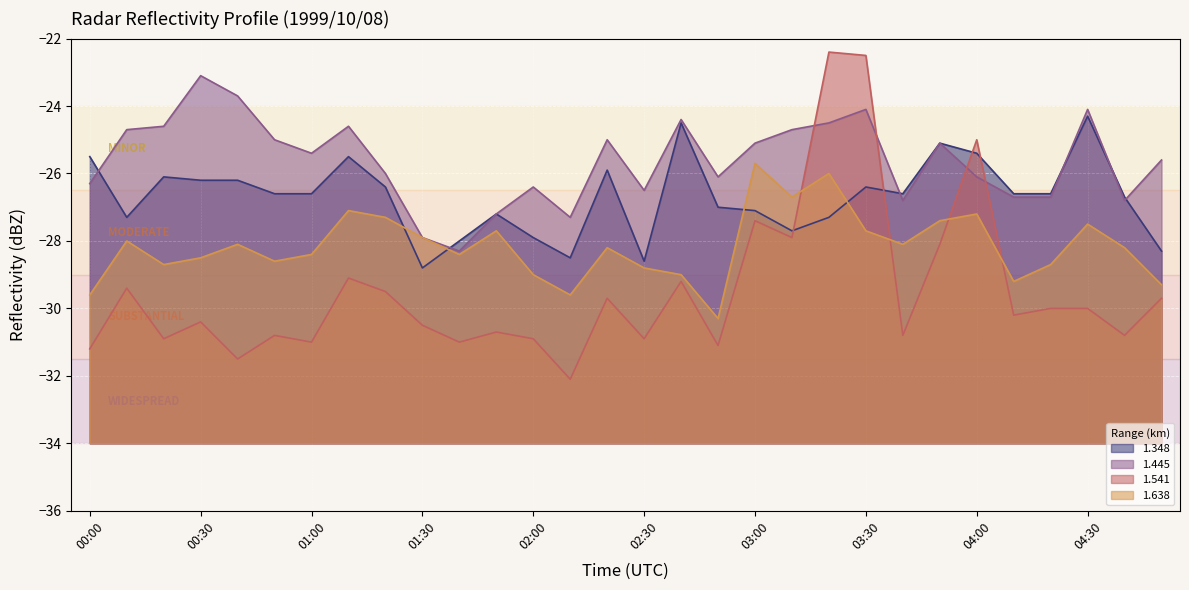

What is the difference between the second highest and minimum values in the 1.348 series?

4.3